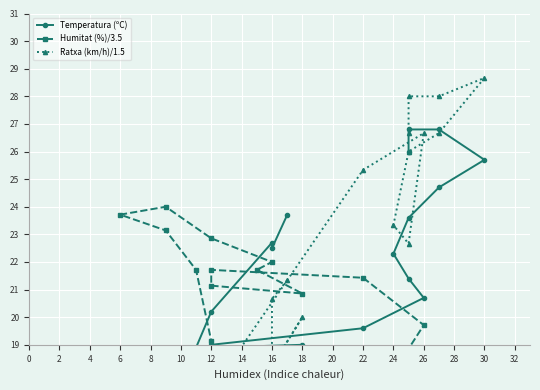

What is the difference between the Humitat (%)/3.5 values at 30 and 18?

4.6